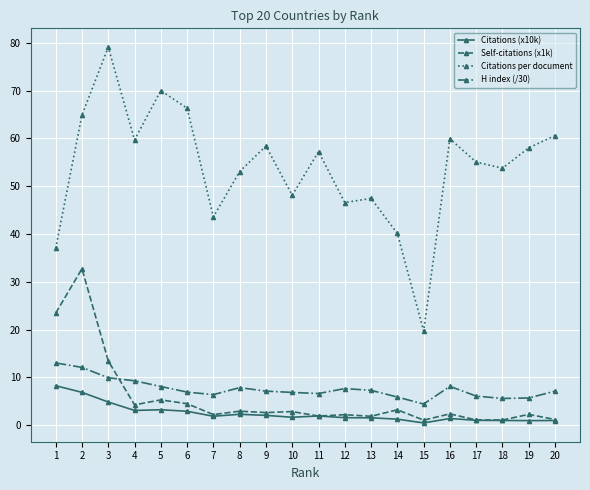

Where is Self-citations (x1k) nearest to the value 16?

3